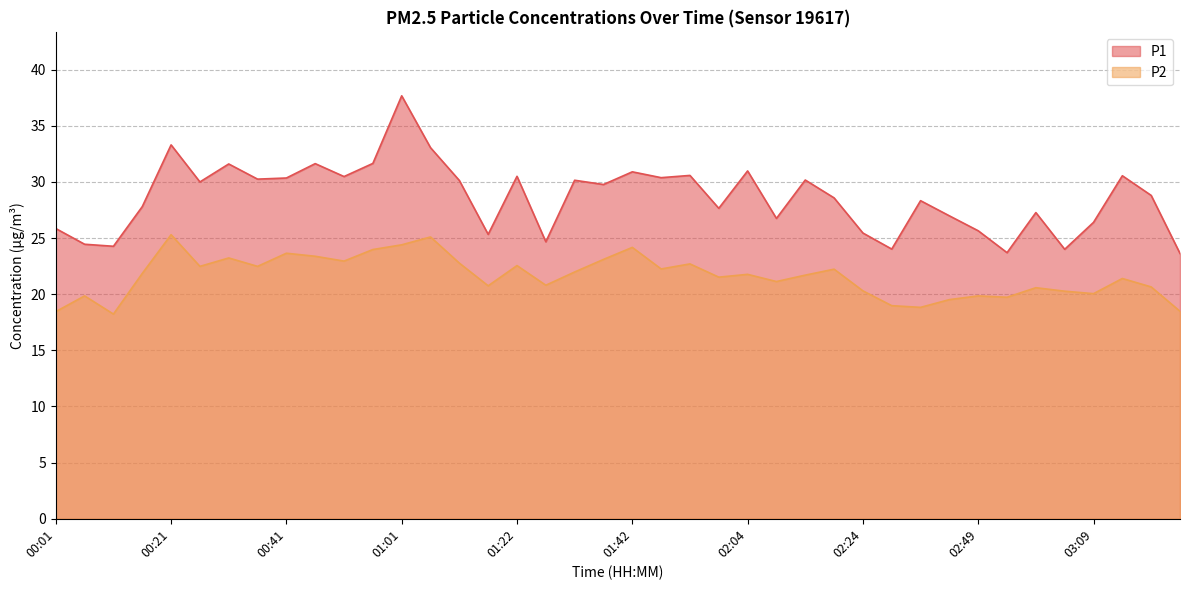

At which category does P2 reach its first local valley?

00:11